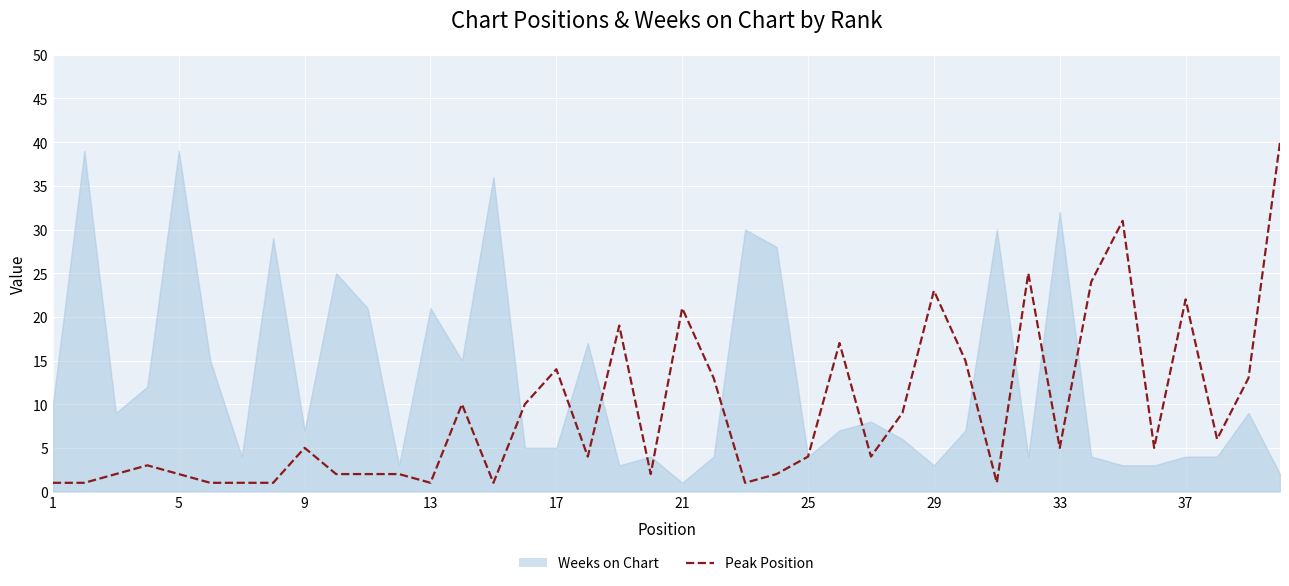

Rank the series by their average value, from lowest to highest.

Peak Position, Weeks on Chart